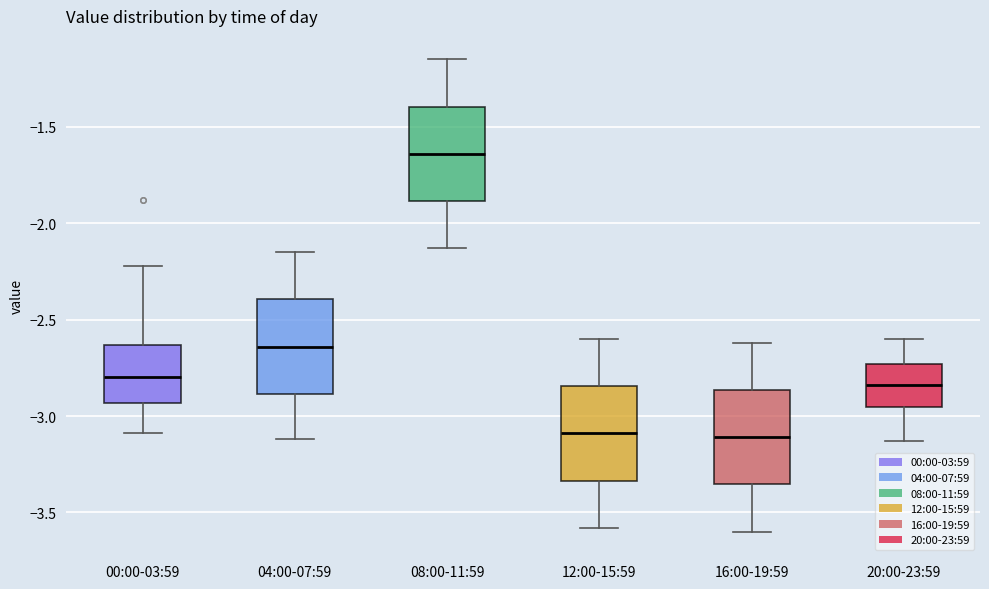

Reading left to right, transcribe this box plot: for each box, give where its median line is, the range the box spans, and where its two whiskers end, as read against the y-axis. The values are not printed on the chart, so give them approximately, as read against the axis.

00:00-03:59: median -2.80, box -2.95 to -2.65, whiskers -3.10 to -2.20
04:00-07:59: median -2.65, box -2.90 to -2.40, whiskers -3.10 to -2.15
08:00-11:59: median -1.65, box -1.90 to -1.40, whiskers -2.15 to -1.15
12:00-15:59: median -3.10, box -3.35 to -2.85, whiskers -3.60 to -2.60
16:00-19:59: median -3.10, box -3.35 to -2.85, whiskers -3.60 to -2.60
20:00-23:59: median -2.85, box -2.95 to -2.75, whiskers -3.15 to -2.60